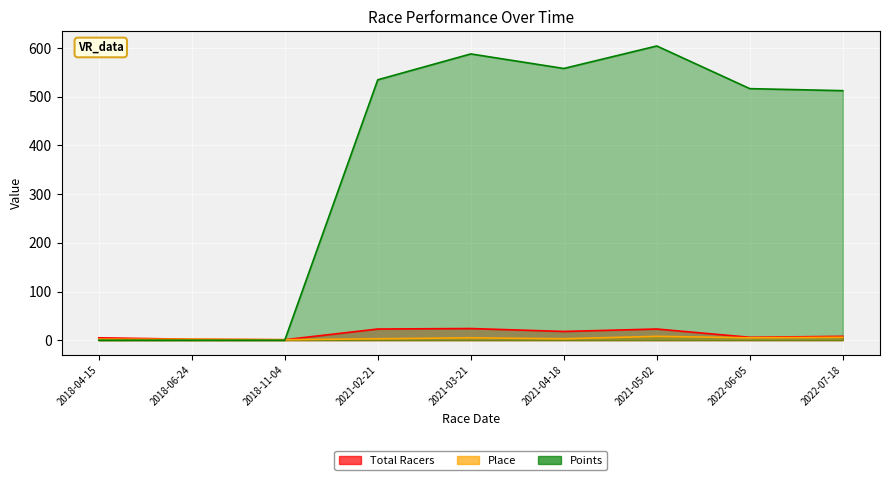

What is the difference between the highest and lowest values at 2018-06-24?

2.0